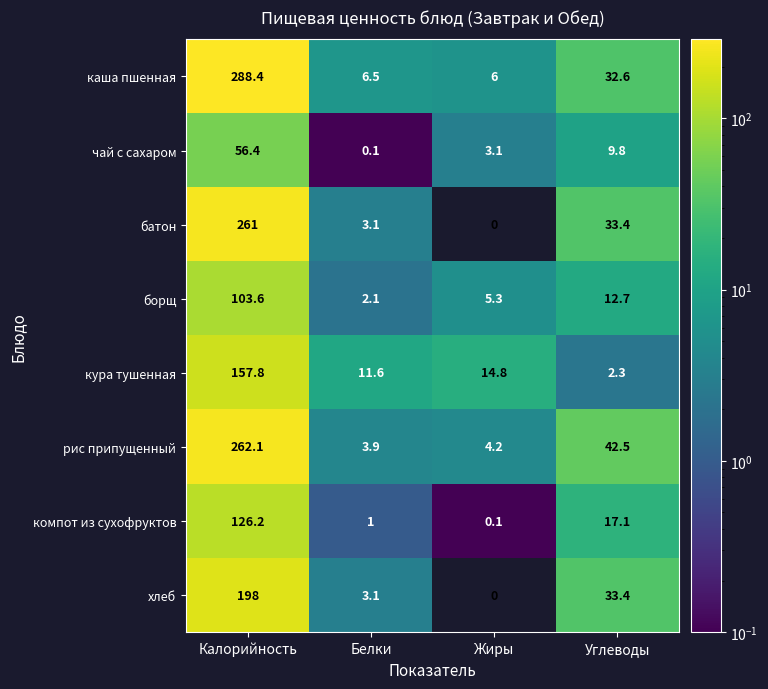

What is the approximate value of борщ at Жиры?

5.3